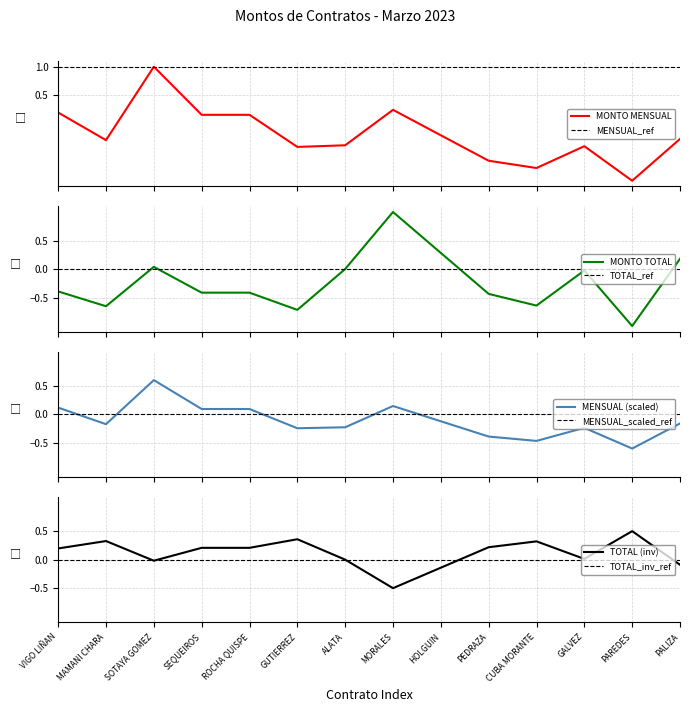

What is the greatest value displayed?

1.0